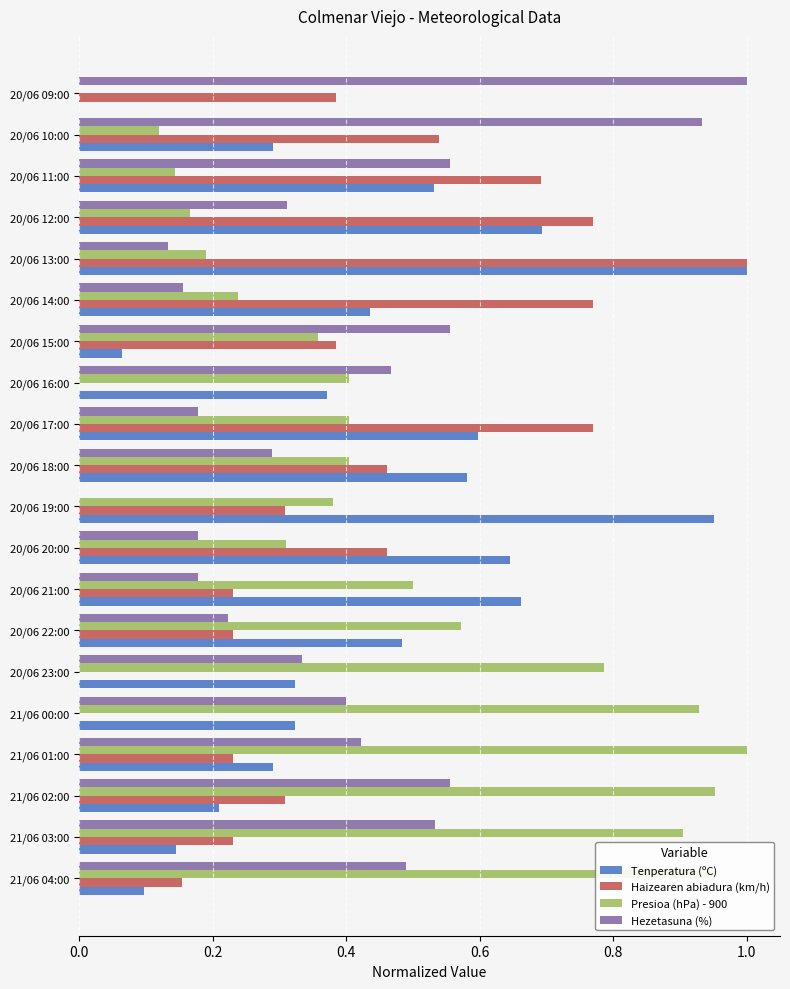

What is the sum of the Presioa (hPa) - 900 values at 21/06 04:00 and 20/06 23:00?

1.7